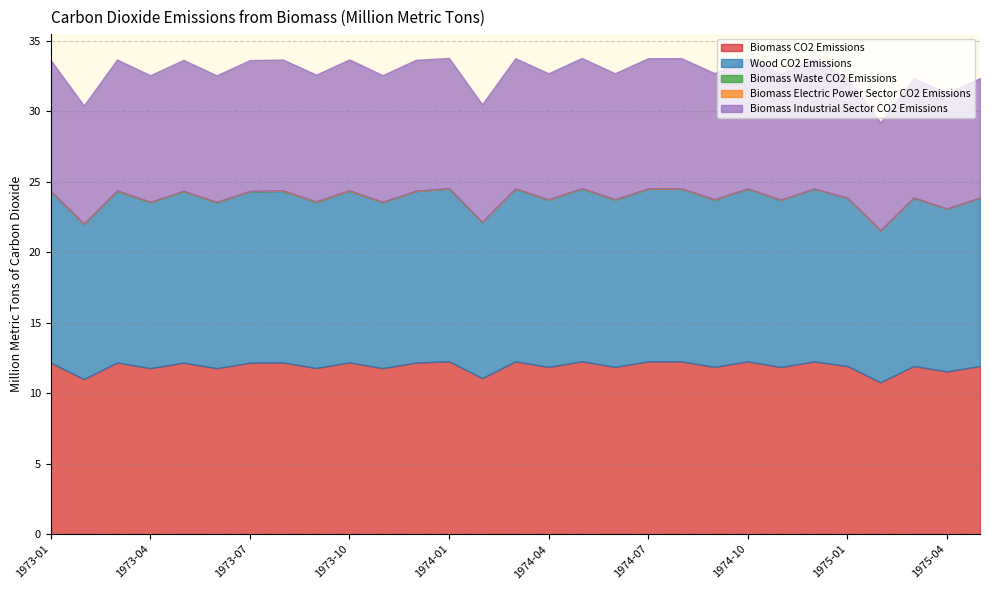

The Biomass Industrial Sector CO2 Emissions series shows 6.3 at 1974-10. True or false?

False